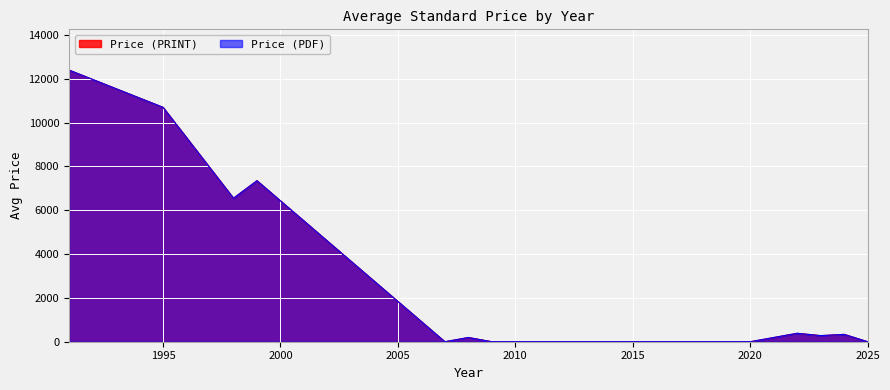

At which category is the sum across all series the highest?

1991